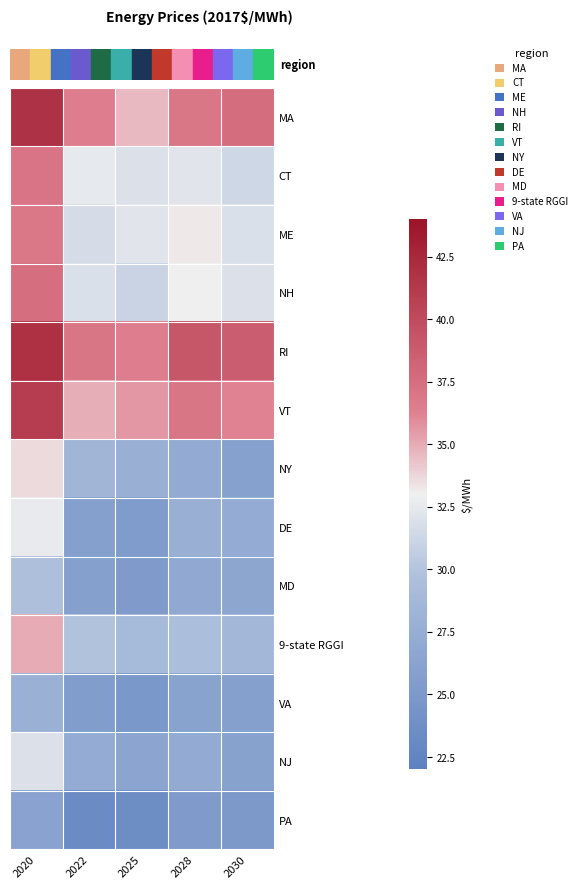

At how many categories does at least one series exceed 33?

5